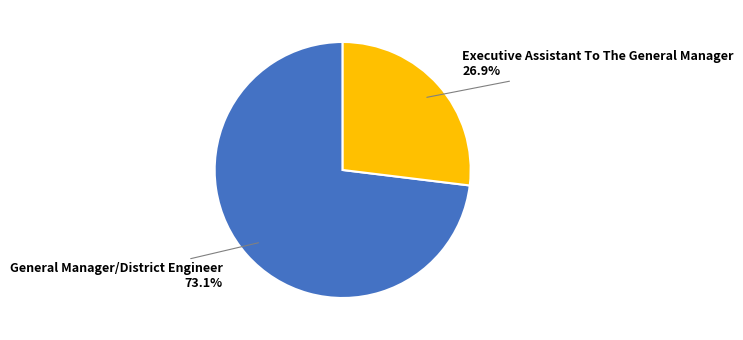

How many slices are in this pie chart?

2